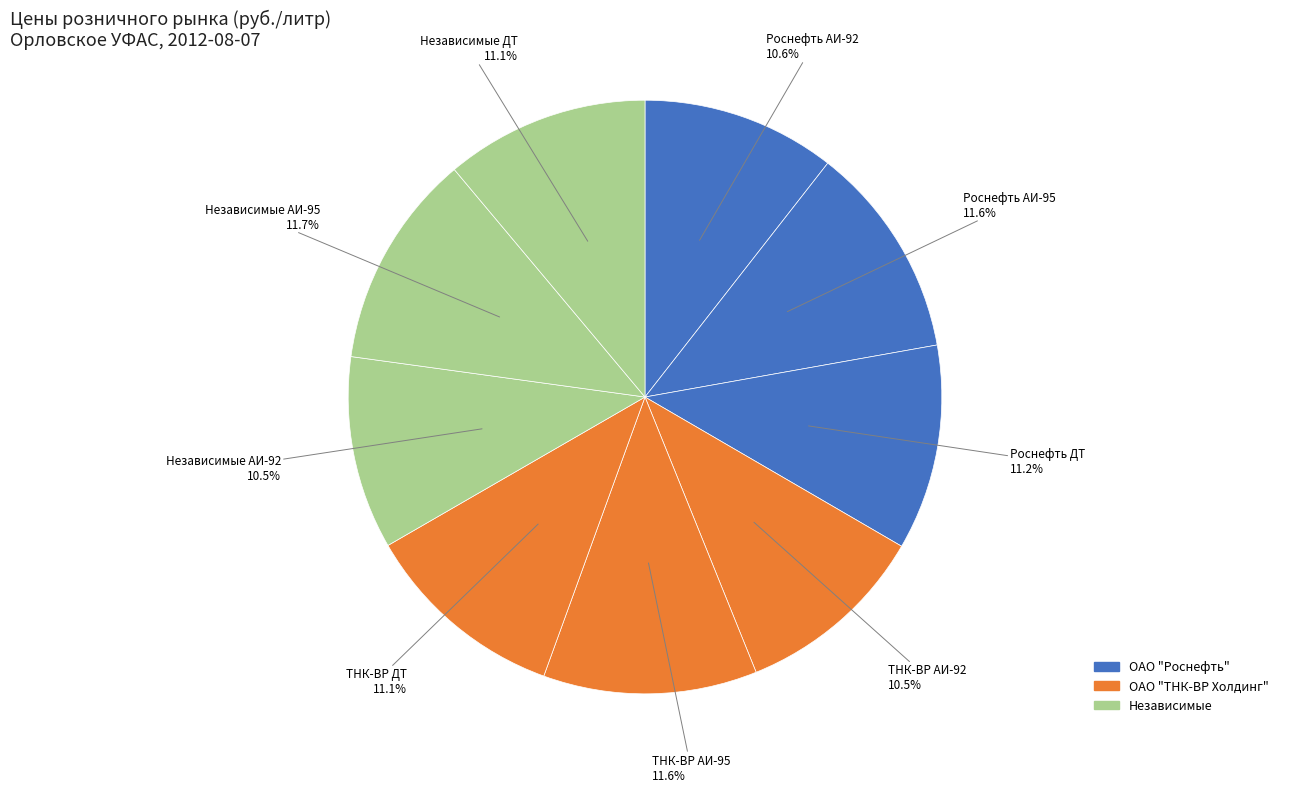

What percentage is the Роснефть АИ-92 slice, to the nearest percent?

11%